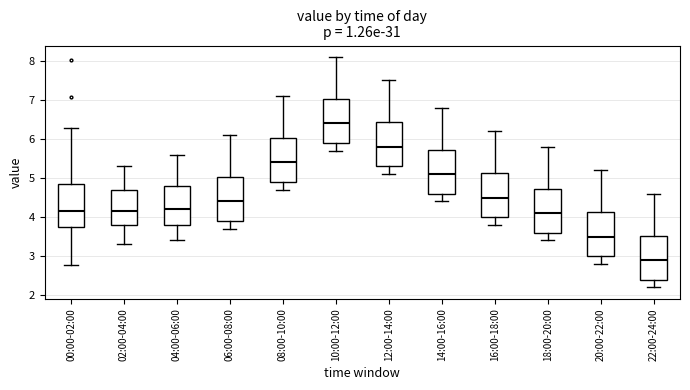

Reading left to right, transcribe this box plot: for each box, give where its median line is, the range the box spans, and where its two whiskers end, as read against the y-axis. The values are not printed on the chart, so give them approximately, as read against the axis.

00:00-02:00: median 4.2, box 3.8 to 4.8, whiskers 2.8 to 6.3
02:00-04:00: median 4.2, box 3.8 to 4.7, whiskers 3.3 to 5.3
04:00-06:00: median 4.2, box 3.8 to 4.8, whiskers 3.4 to 5.6
06:00-08:00: median 4.4, box 3.9 to 5.0, whiskers 3.7 to 6.1
08:00-10:00: median 5.4, box 4.9 to 6.0, whiskers 4.7 to 7.1
10:00-12:00: median 6.4, box 5.9 to 7.0, whiskers 5.7 to 8.1
12:00-14:00: median 5.8, box 5.3 to 6.4, whiskers 5.1 to 7.5
14:00-16:00: median 5.1, box 4.6 to 5.7, whiskers 4.4 to 6.8
16:00-18:00: median 4.5, box 4.0 to 5.1, whiskers 3.8 to 6.2
18:00-20:00: median 4.1, box 3.6 to 4.7, whiskers 3.4 to 5.8
20:00-22:00: median 3.5, box 3.0 to 4.1, whiskers 2.8 to 5.2
22:00-24:00: median 2.9, box 2.4 to 3.5, whiskers 2.2 to 4.6